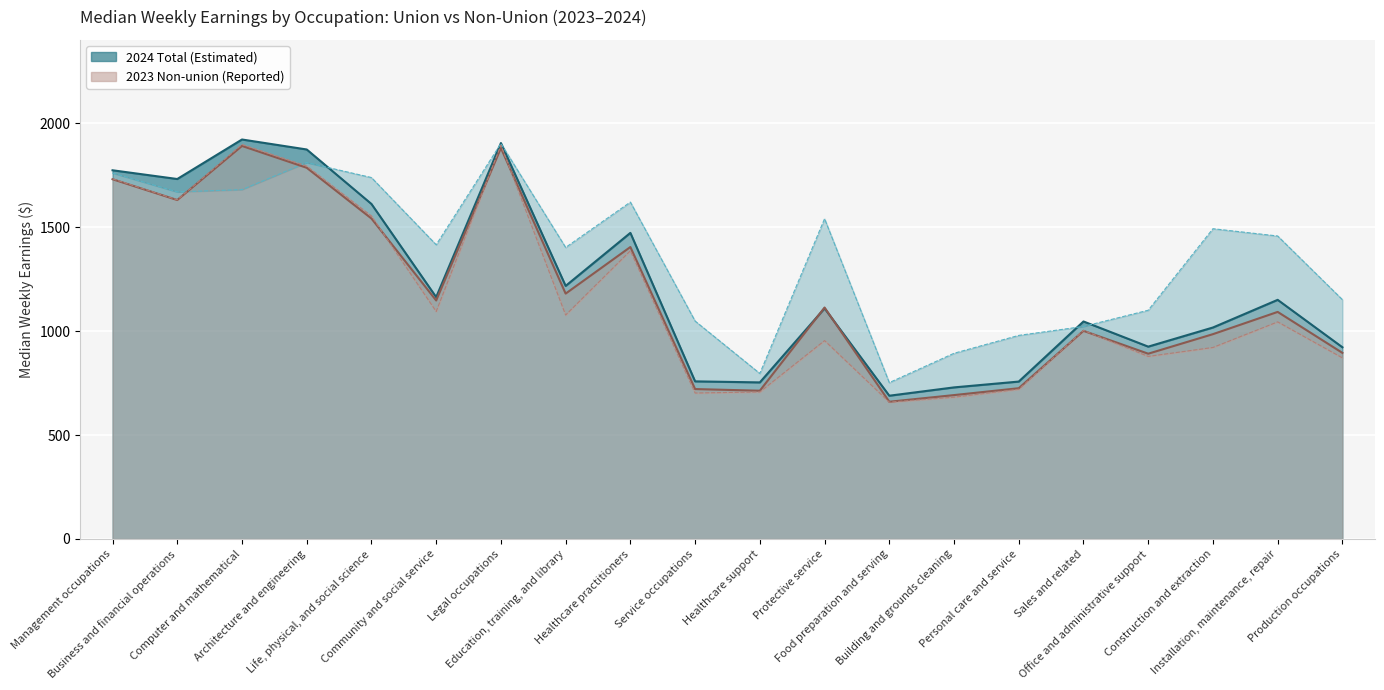

In 2023 Non-union, how many points are higher than both neighbors (excluding endpoints)?

6